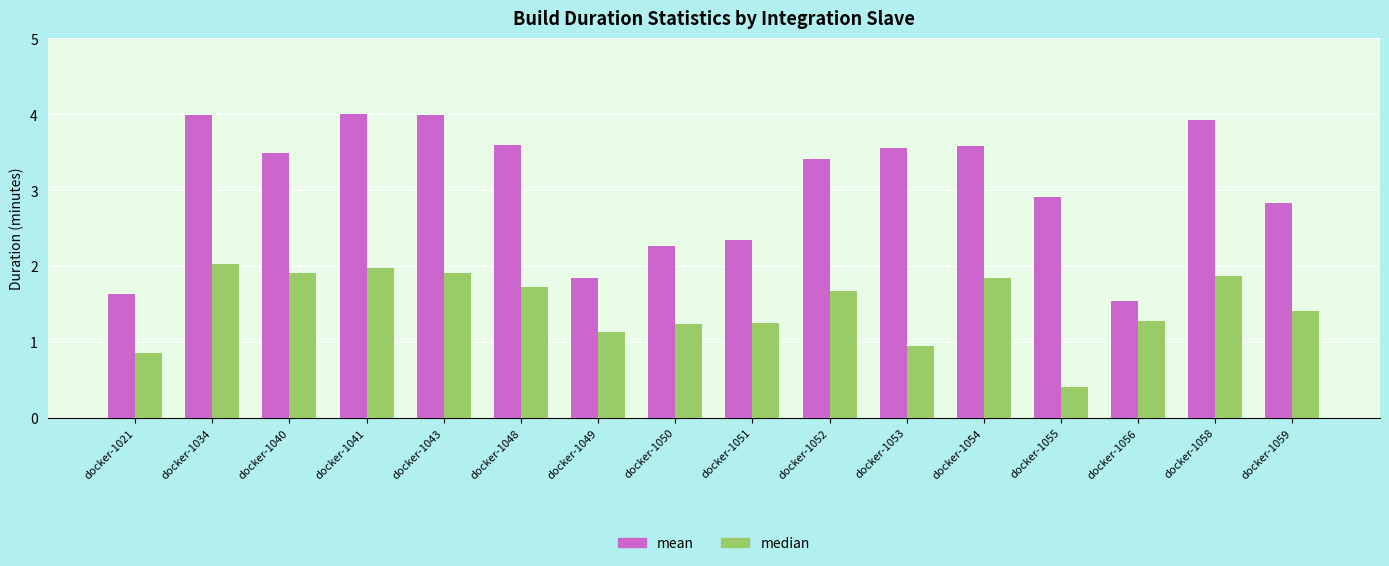

Is it true that mean equals 5.5 at docker-1041?

False